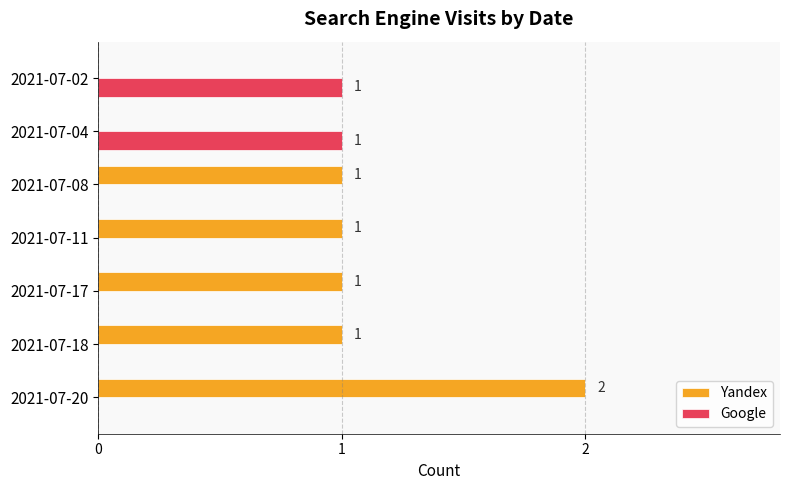

Is it true that Yandex equals 1 at 2021-07-18?

True